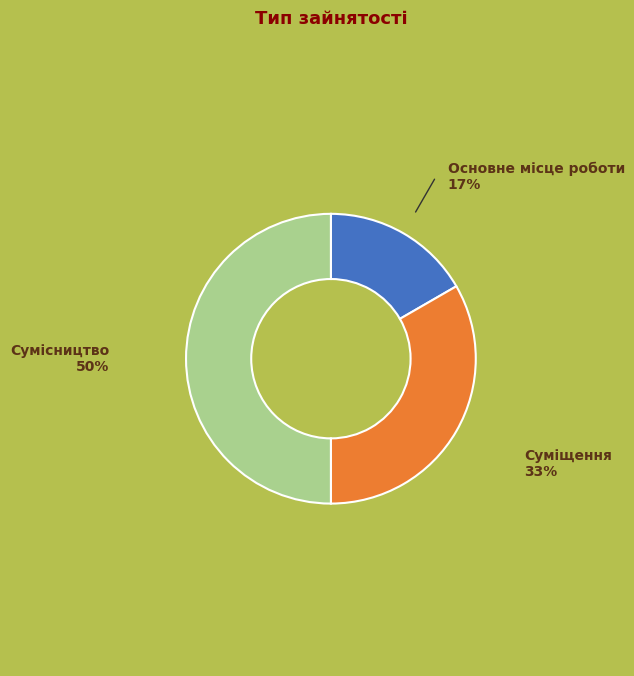

Which slice is the largest?

Сумісництво